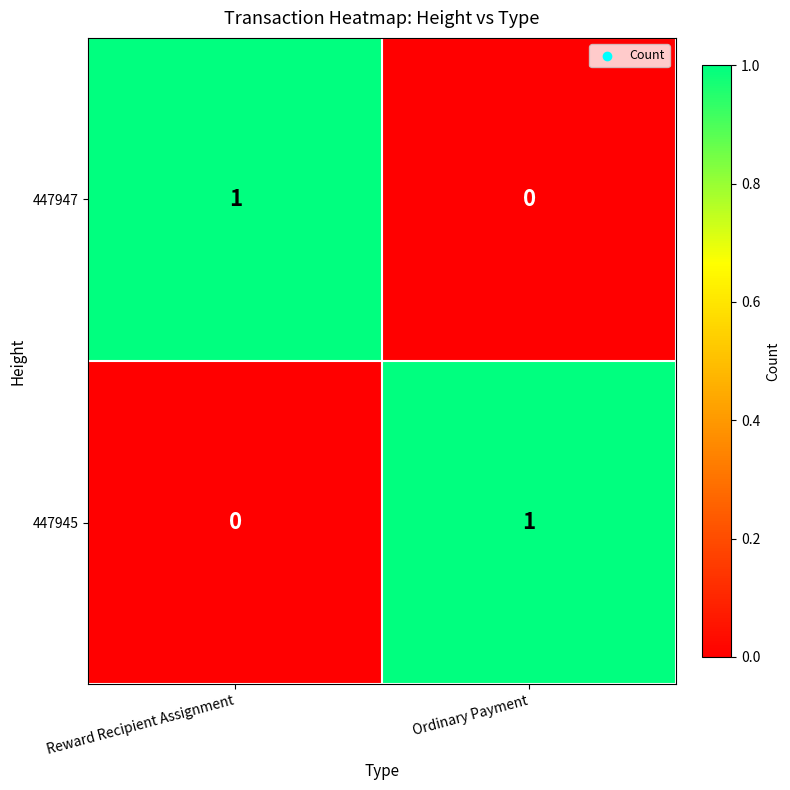

Reading left to right, transcribe all the data shown in this chart.

447947: Reward Recipient Assignment=1	Ordinary Payment=0
447945: Reward Recipient Assignment=0	Ordinary Payment=1